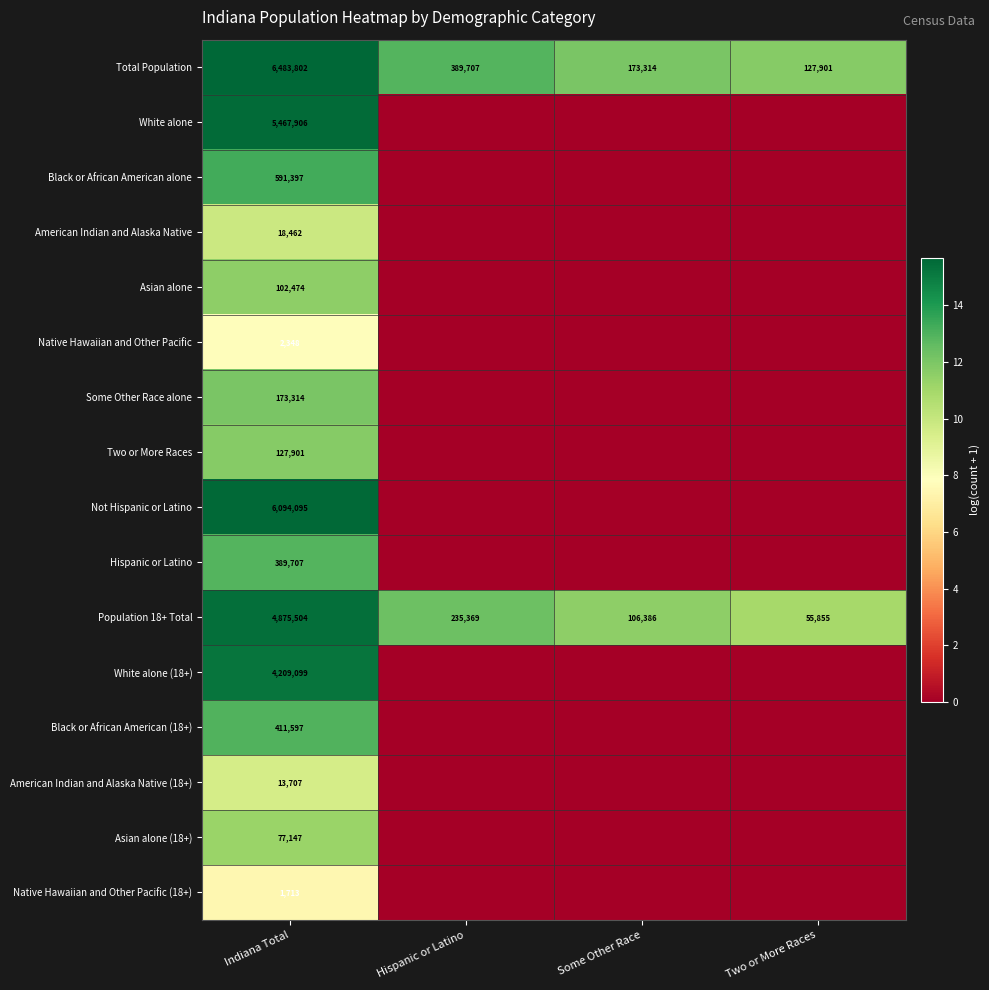

The value of Asian alone at Indiana Total is 56576. True or false?

False